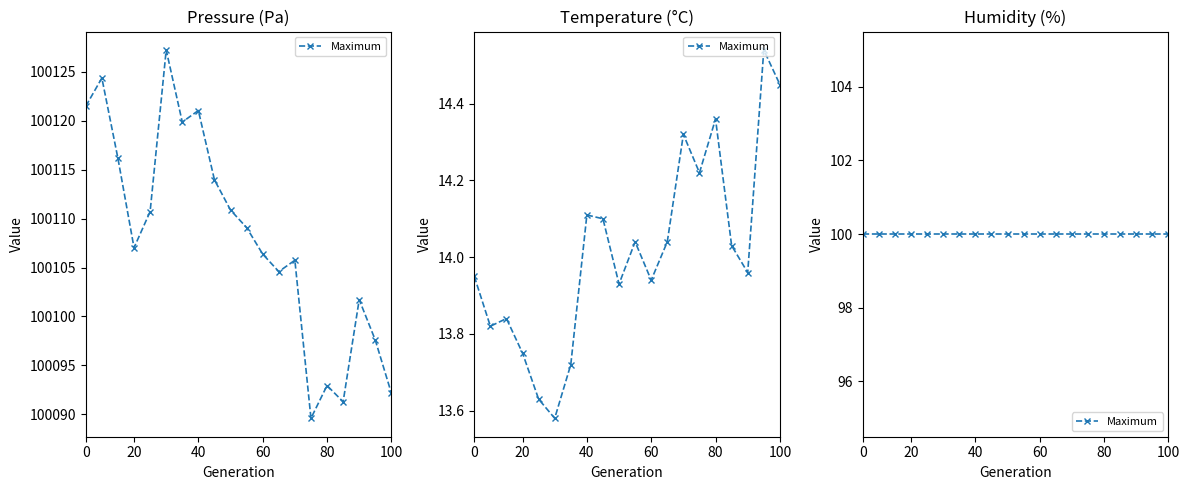

At how many categories does at least one series exceed 4777?

20